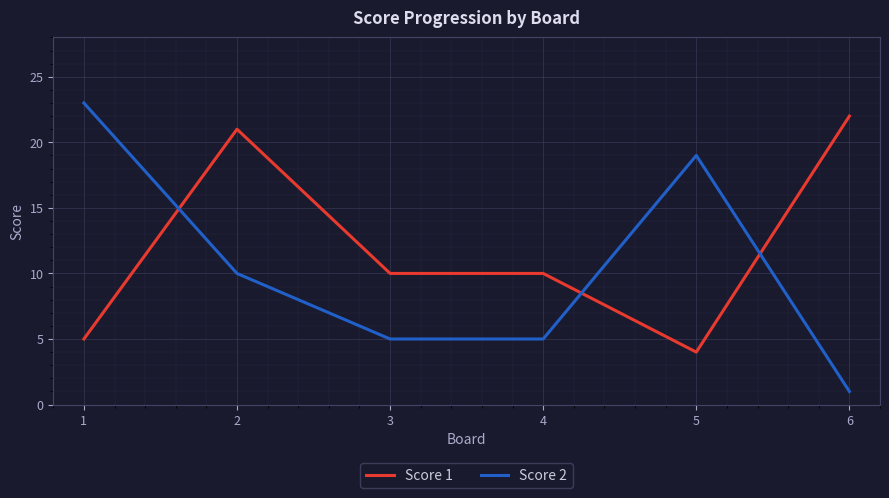

How many times do Score 1 and Score 2 cross each other?

3